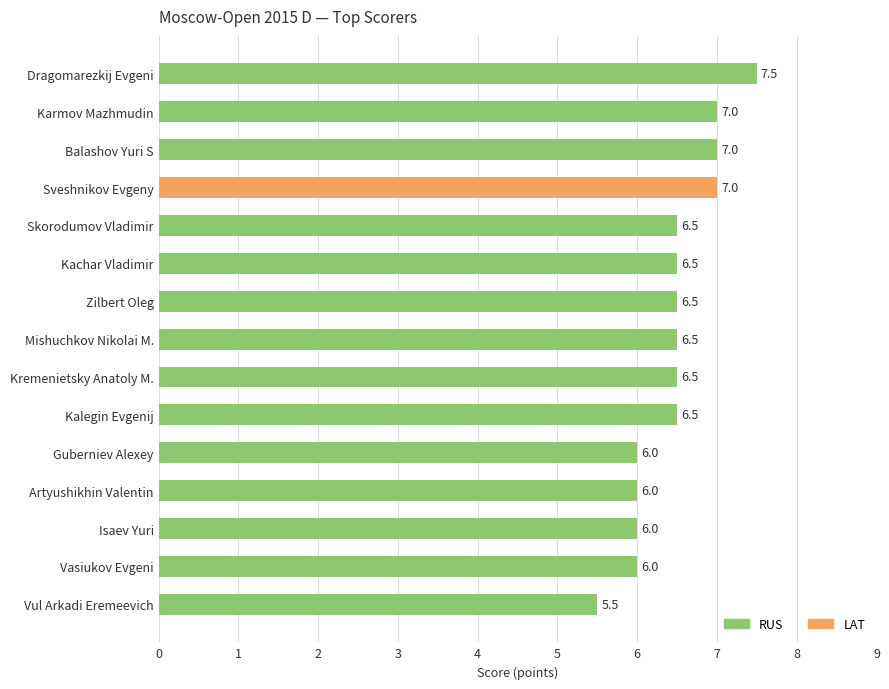

What is the ratio of the value at Vasiukov Evgeni to the value at Isaev Yuri?

1.0